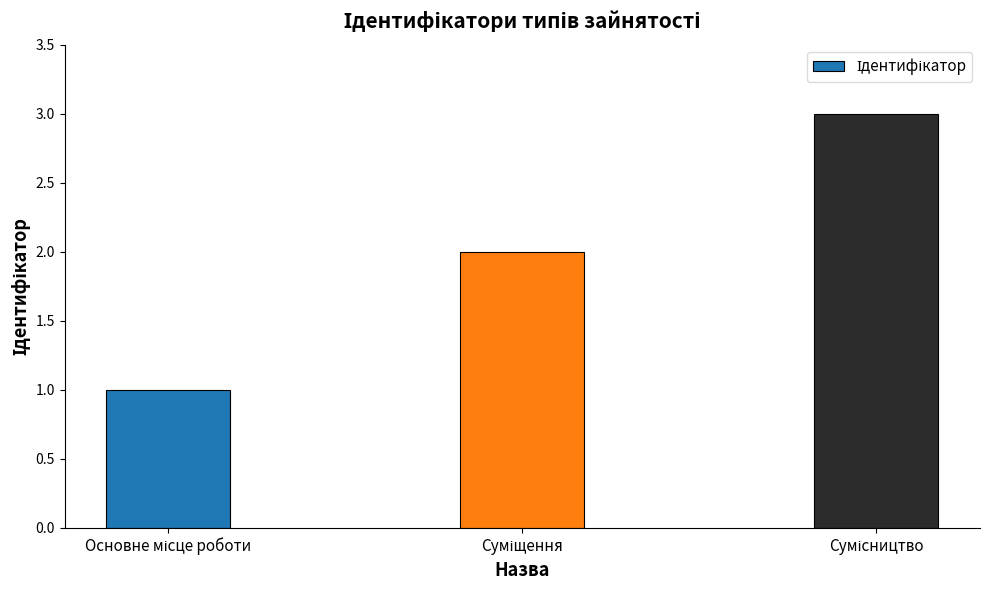

What is the maximum value shown in the chart?

3